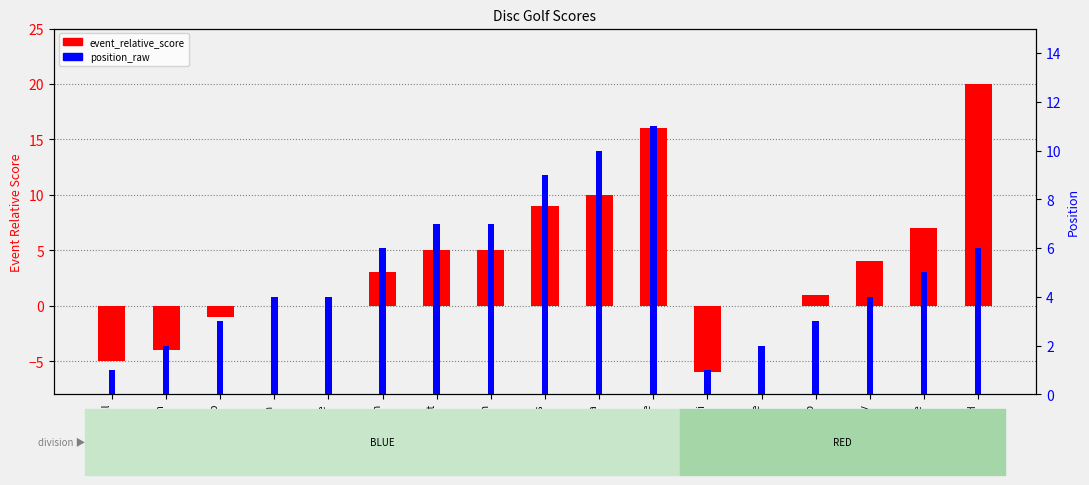

At Matthew Ja, list the series in order from smallest to largest.

event_relative_score, position_raw